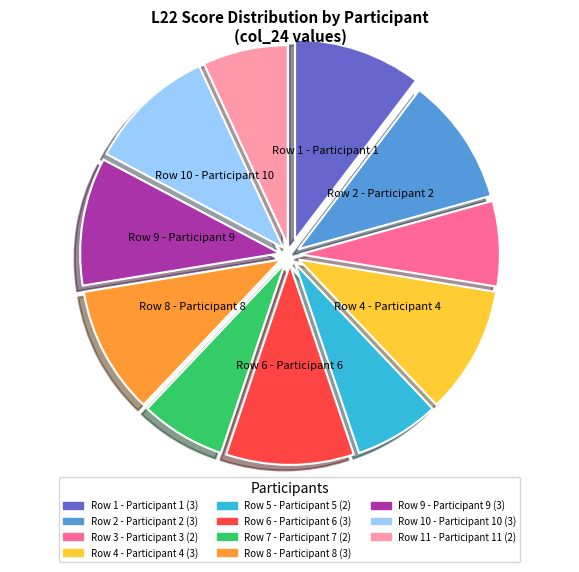

Does any single category account for the majority?

No